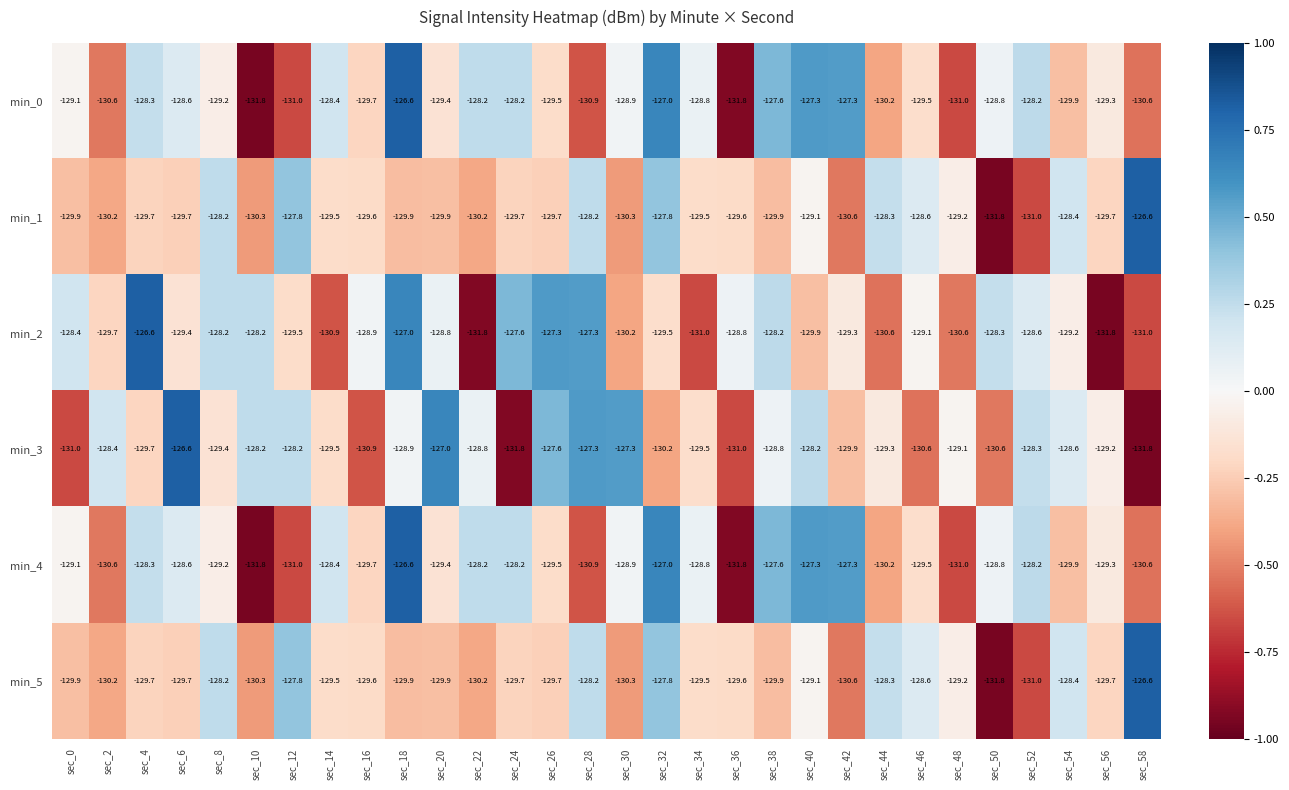

What is the difference between the highest and lowest values at sec_58?

5.2